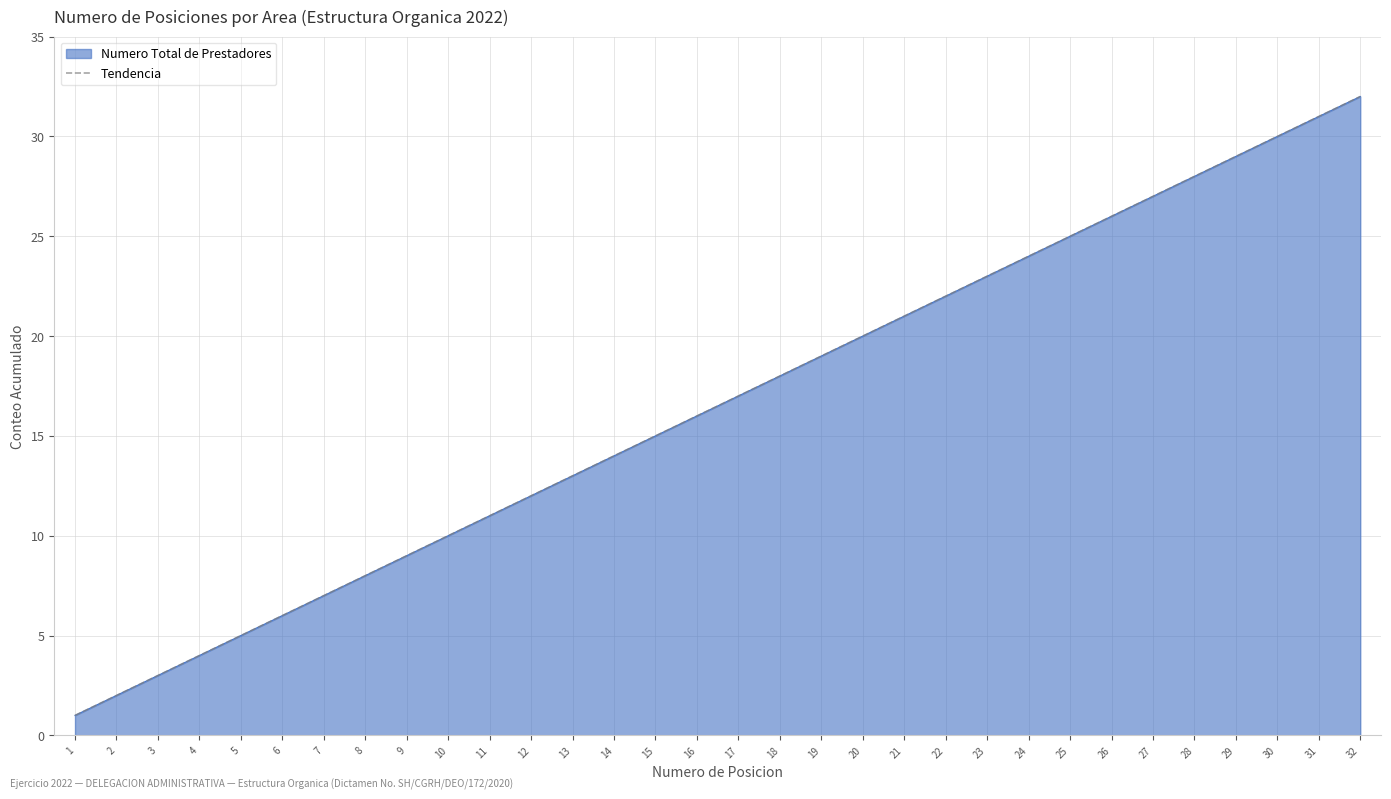

Reading left to right, list all the values displayed in this chart.

1	2	3	4	5	6	7	8	9	10	11	12	13	14	15	16	17	18	19	20	21	22	23	24	25	26	27	28	29	30	31	32